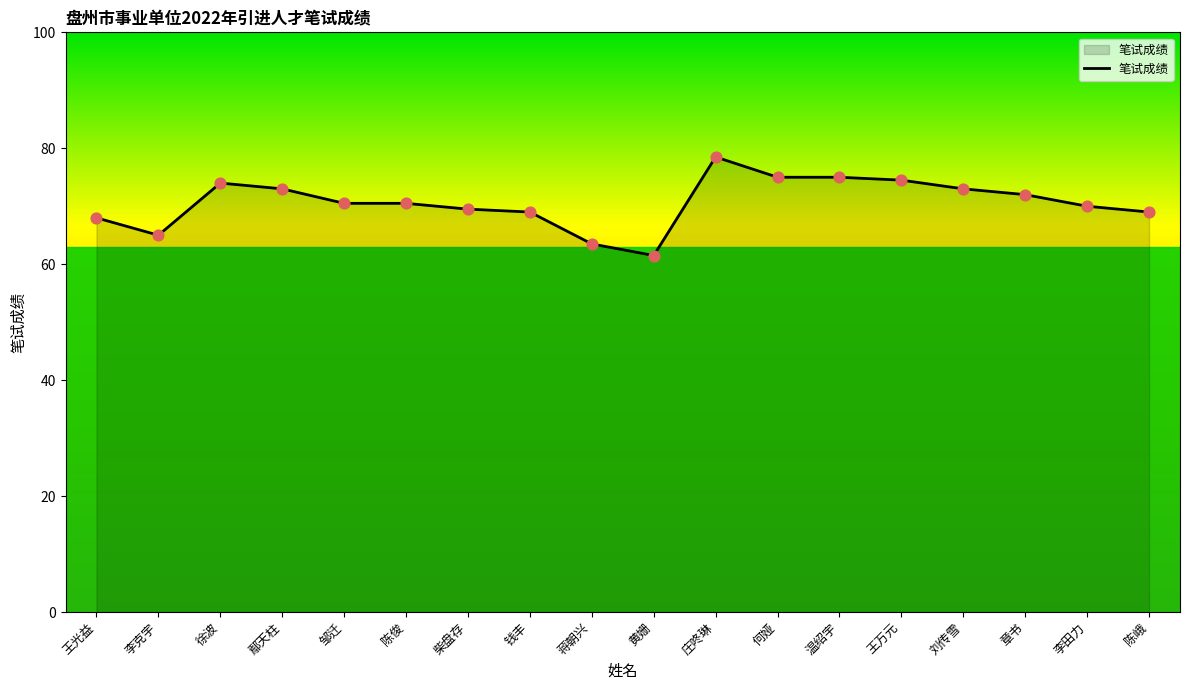

What is the ratio of the value at 刘传雪 to the value at 徐波?

1.0